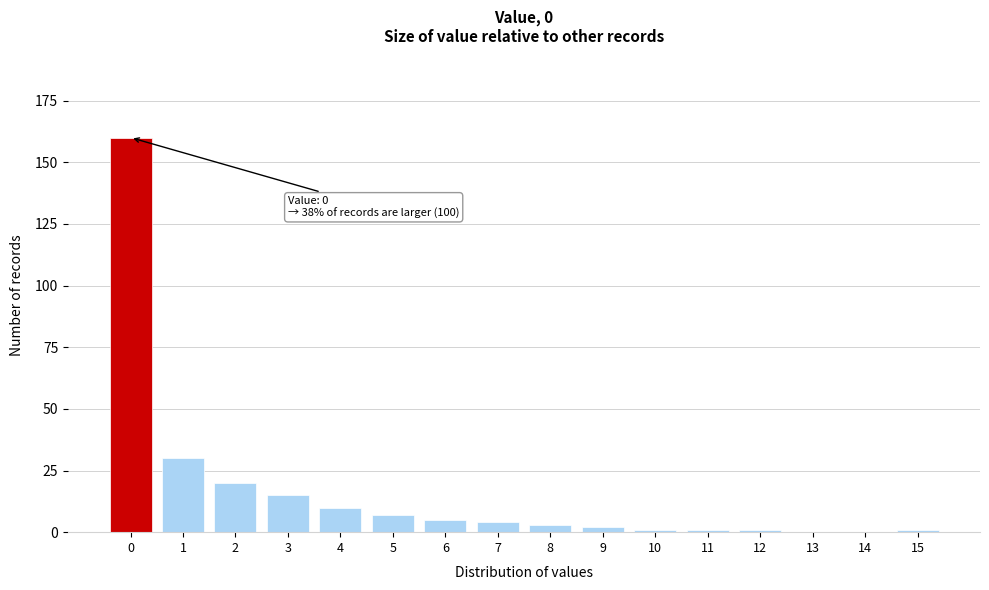

Reading left to right, what are all the values shown in this chart?

0=160	1=30	2=20	3=15	4=10	5=7	6=5	7=4	8=3	9=2	10=1	11=1	12=1	13=0	14=0	15=1